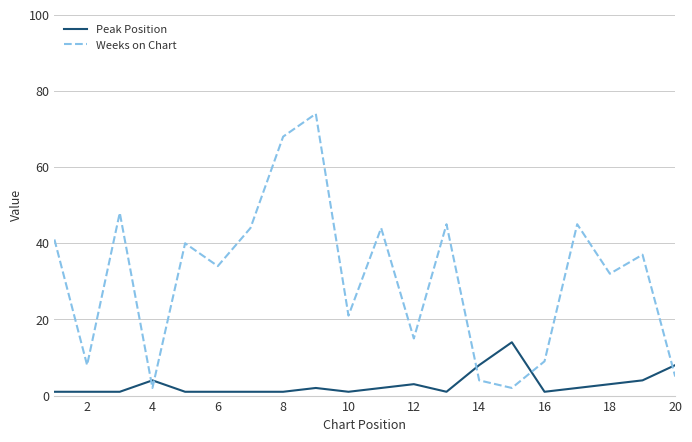

Which series has the widest spread of values?

Weeks on Chart